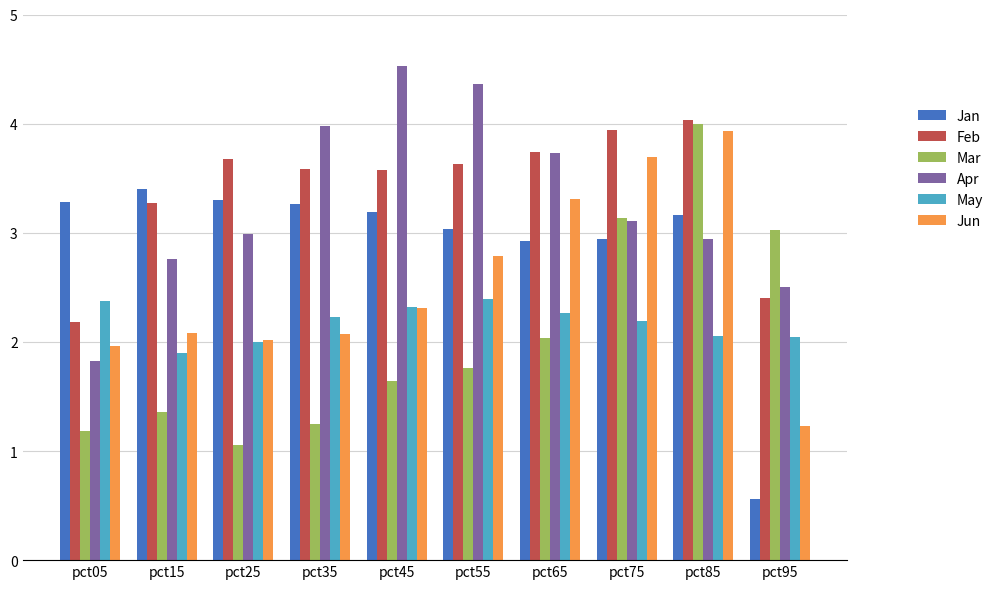

What is the difference between the maximum and minimum values in the Mar series?

2.9